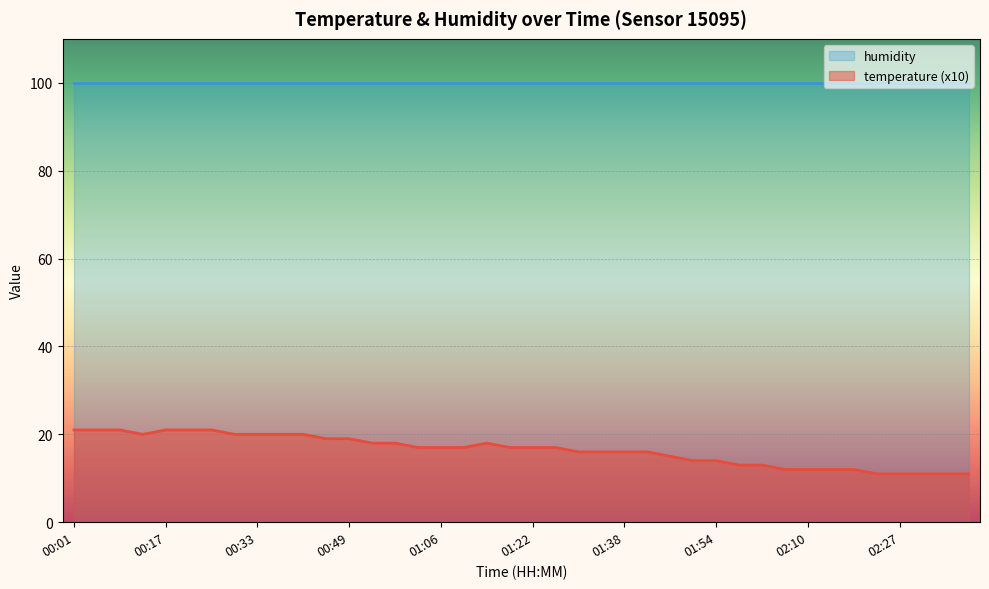

Reading left to right, extract all data points from this chart.

00:01=21	00:05=21	00:09=21	00:13=20	00:17=21	00:21=21	00:25=21	00:29=20	00:33=20	00:37=20	00:41=20	00:45=19	00:49=19	00:53=18	00:58=18	01:02=17	01:06=17	01:10=17	01:14=18	01:18=17	01:22=17	01:26=17	01:30=16	01:34=16	01:38=16	01:42=16	01:46=15	01:50=14	01:54=14	01:58=13	02:02=13	02:06=12	02:10=12	02:14=12	02:18=12	02:22=11	02:27=11	02:31=11	02:35=11	02:39=11